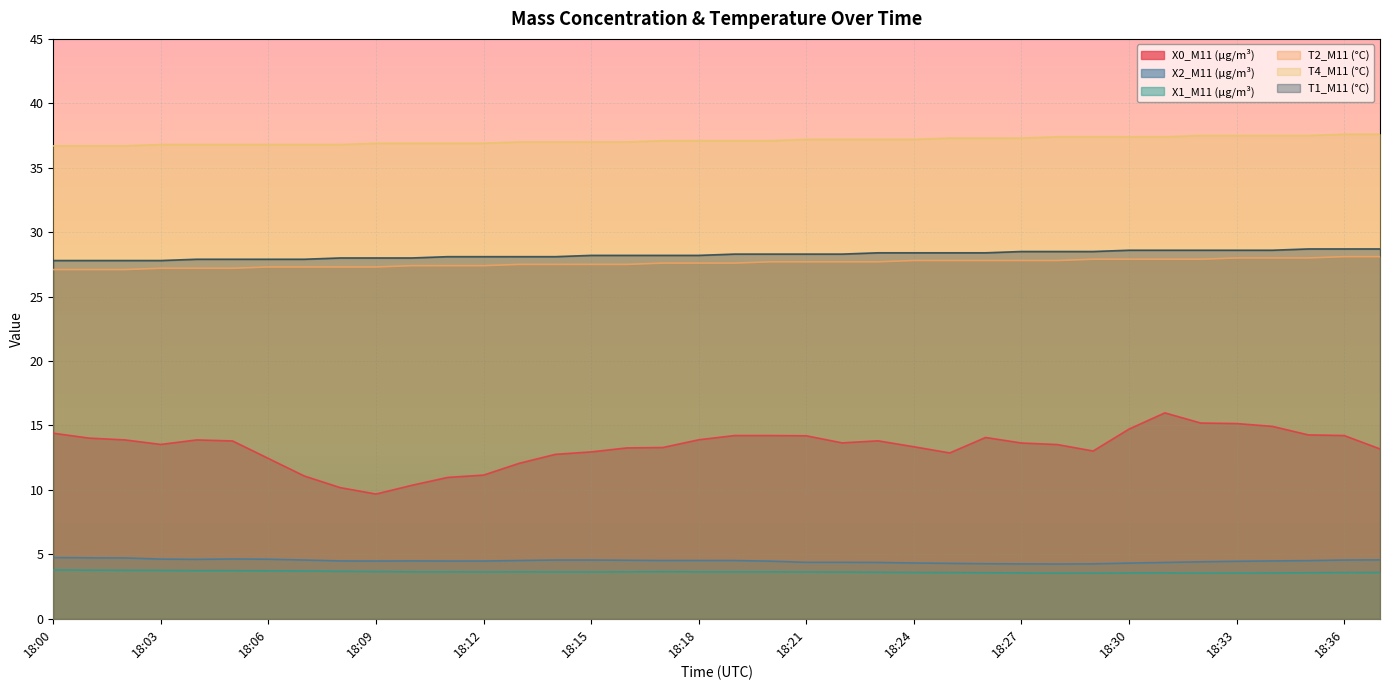

At how many categories does at least one series exceed 17?

38